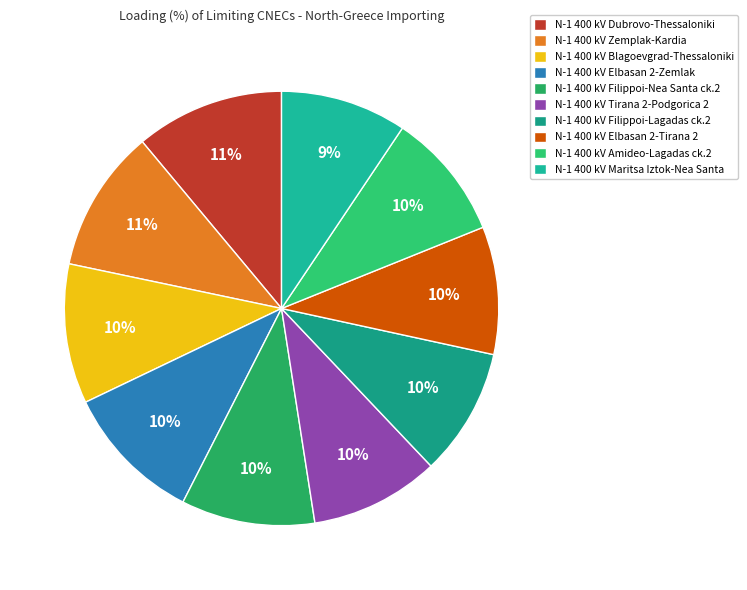

The N-1 400 kV Filippoi-Nea Santa ck.2 slice represents 10% of the pie. True or false?

True